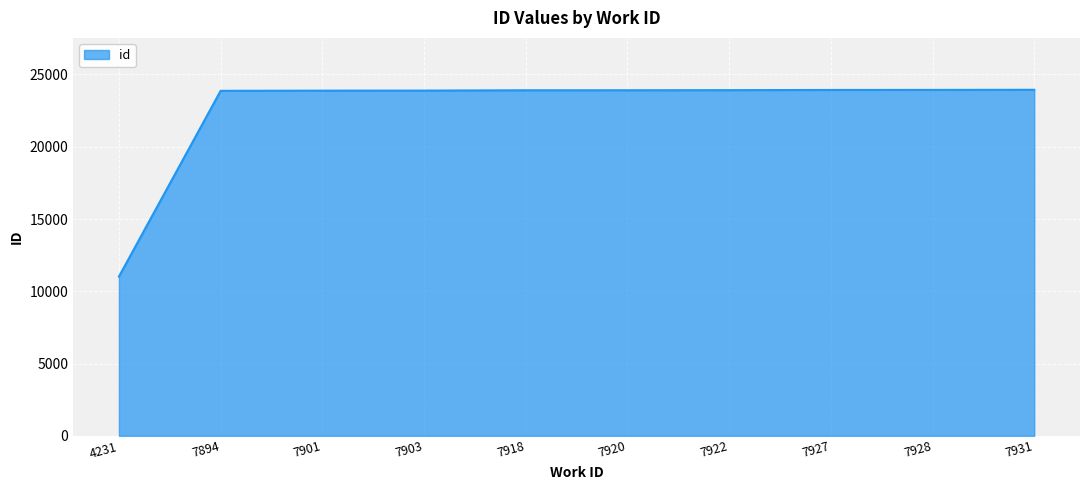

Which category has the lowest value across all series?

4231